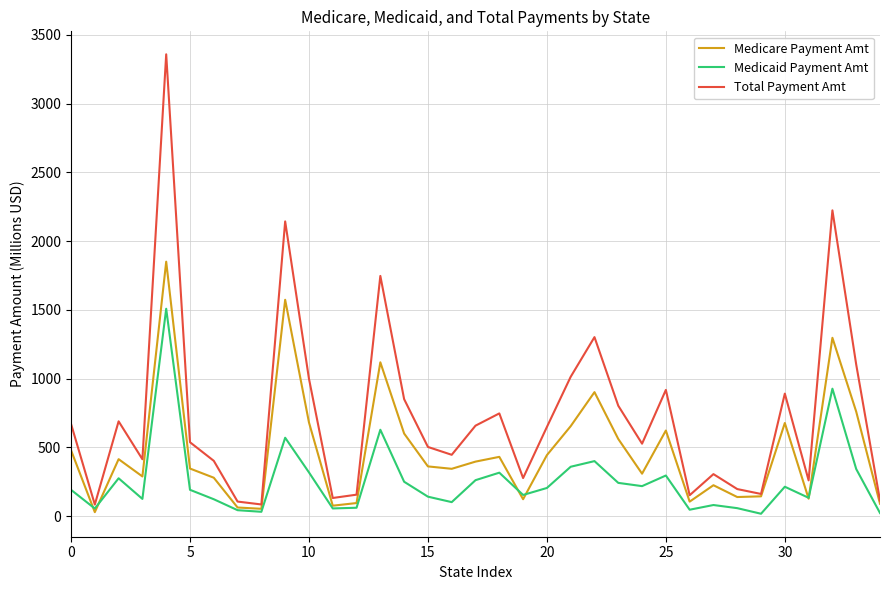

Rank the series by their average value, from lowest to highest.

Medicaid Payment Amt, Medicare Payment Amt, Total Payment Amt